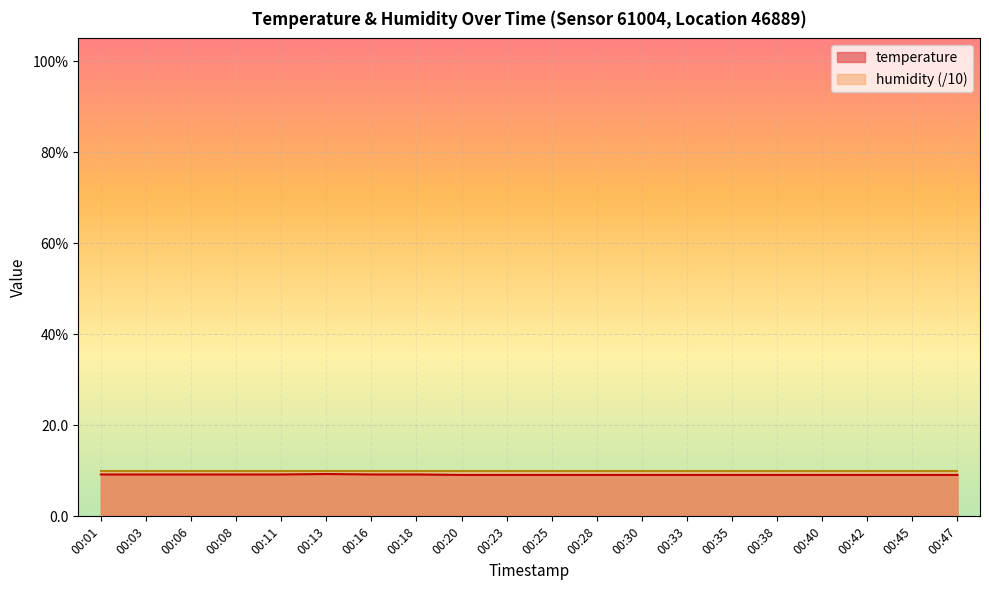

What is the value of the 10th point from the left?

9.1